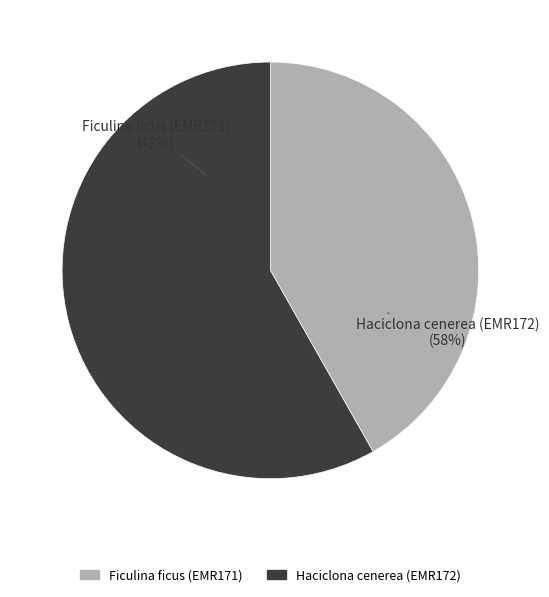

Which slice represents more than half of the pie?

Haciclona cenerea (EMR172)